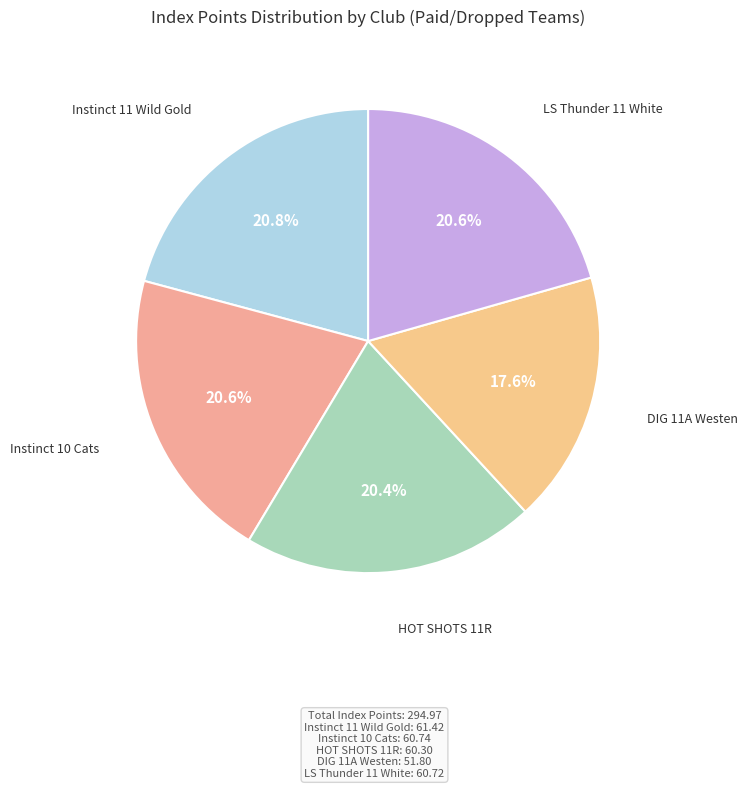

To the nearest percent, what is the average slice percentage?

20%